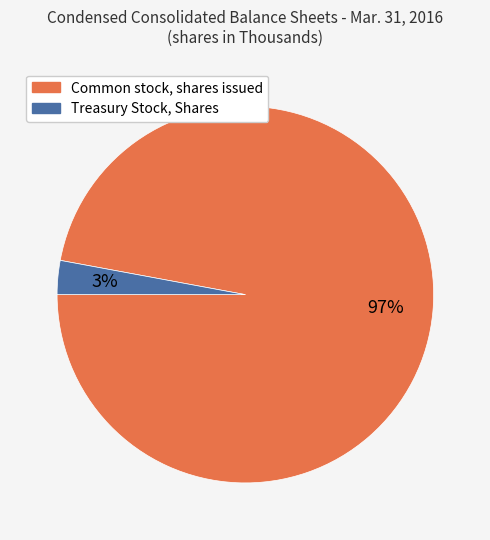

What percentage is the Treasury Stock, Shares slice, to the nearest percent?

3%